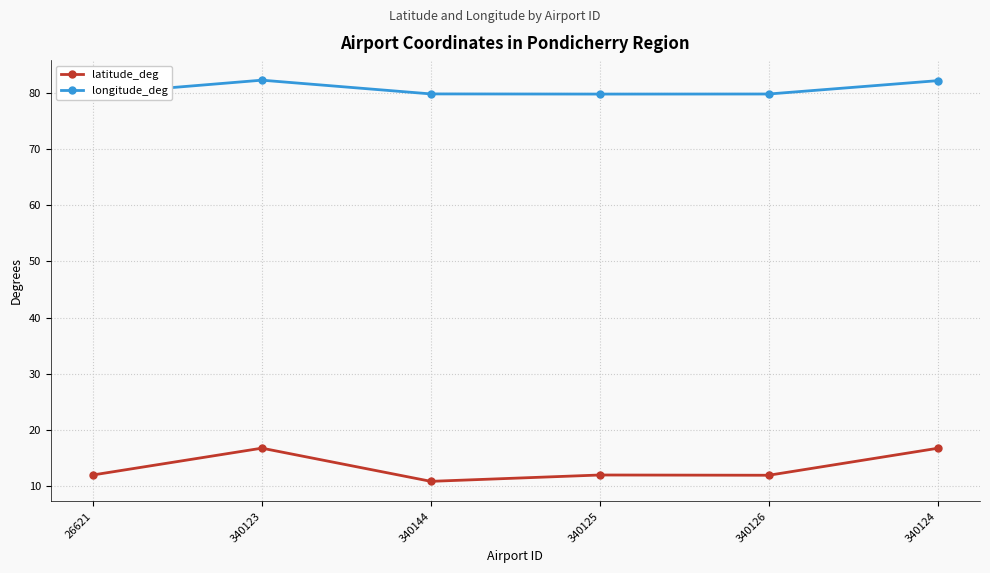

What is the difference between the second highest and second lowest values in the latitude_deg series?

4.8